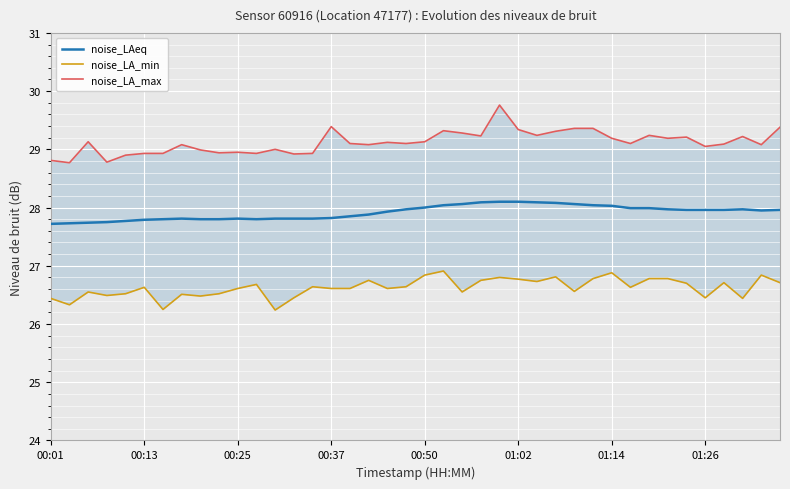

True or false: noise_LA_min and noise_LA_max cross at least once.

False